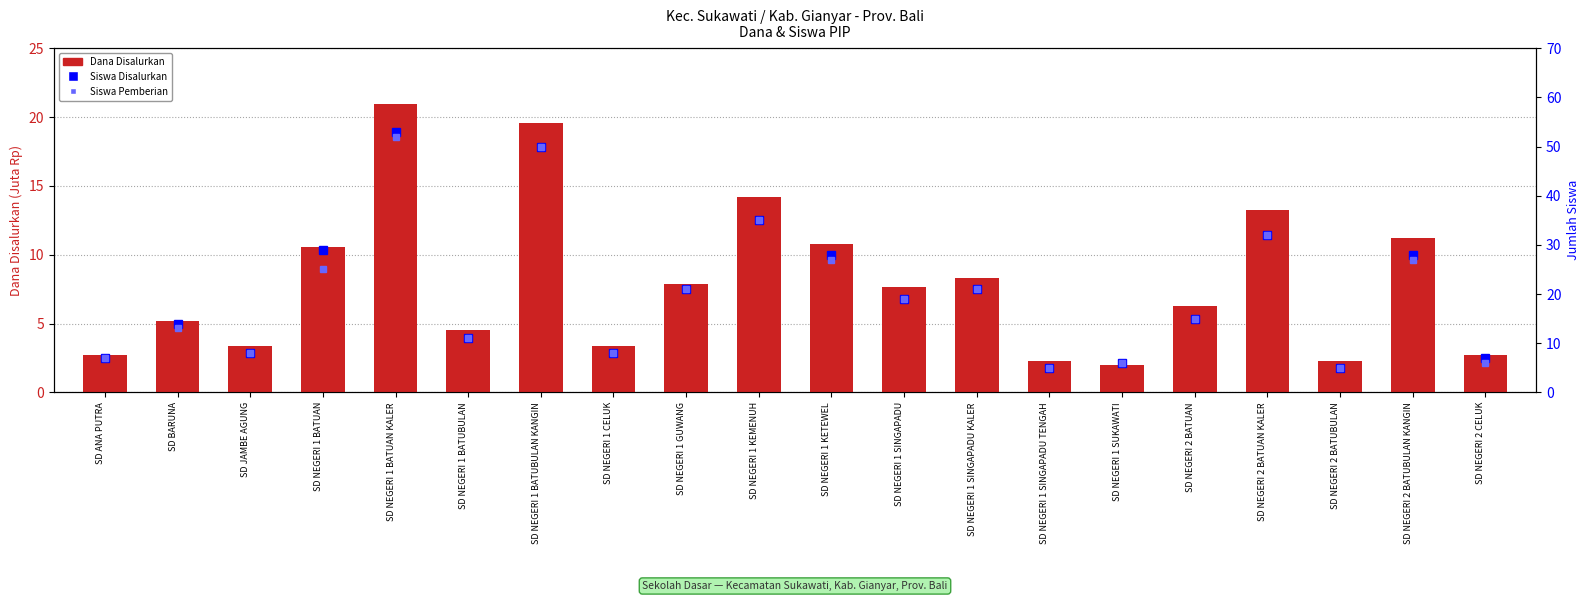

Is it true that Siswa Pemberian equals 27.0 at SD NEGERI 2 BATUBULAN KANGIN?

True